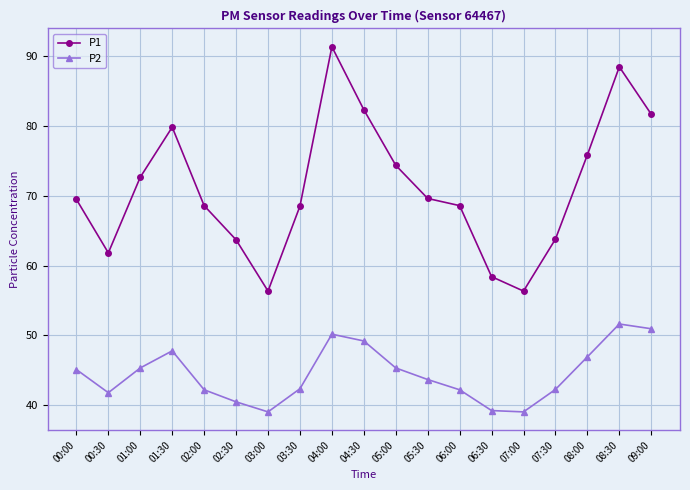

At which label does P1 reach its peak?

04:00